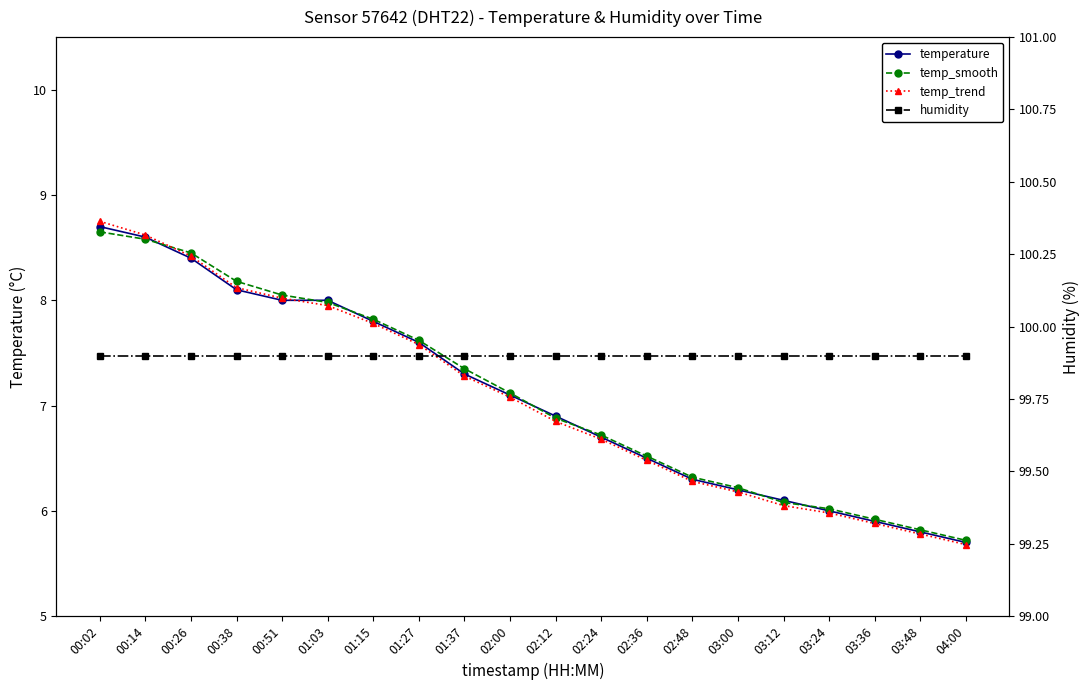

What is the sum of the temp_trend values at 03:48 and 02:36?

12.3